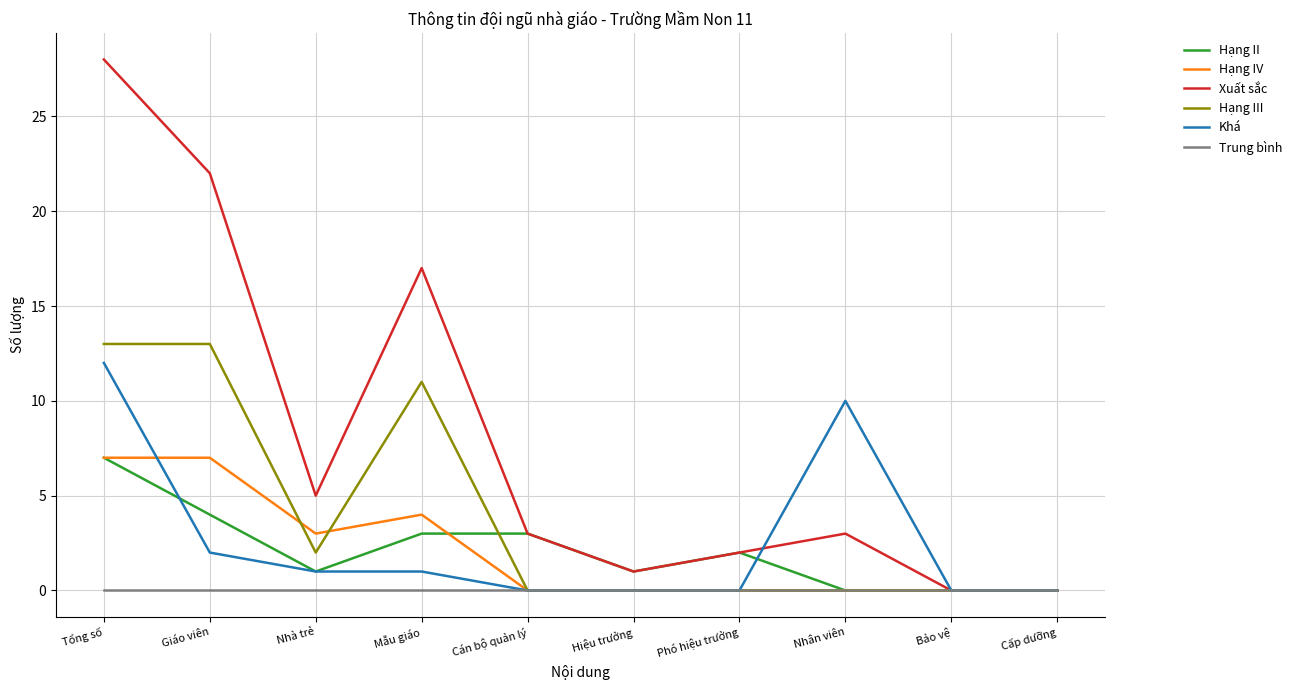

Reading right to left, what are all the values shown in this chart?

Hạng II: Cấp dưỡng=0	Bảo vệ=0	Nhân viên=0	Phó hiệu trưởng=2	Hiệu trưởng=1	Cán bộ quản lý=3	Mẫu giáo=3	Nhà trẻ=1	Giáo viên=4	Tổng số=7
Hạng IV: Cấp dưỡng=0	Bảo vệ=0	Nhân viên=0	Phó hiệu trưởng=0	Hiệu trưởng=0	Cán bộ quản lý=0	Mẫu giáo=4	Nhà trẻ=3	Giáo viên=7	Tổng số=7
Xuất sắc: Cấp dưỡng=0	Bảo vệ=0	Nhân viên=3	Phó hiệu trưởng=2	Hiệu trưởng=1	Cán bộ quản lý=3	Mẫu giáo=17	Nhà trẻ=5	Giáo viên=22	Tổng số=28
Hạng III: Cấp dưỡng=0	Bảo vệ=0	Nhân viên=0	Phó hiệu trưởng=0	Hiệu trưởng=0	Cán bộ quản lý=0	Mẫu giáo=11	Nhà trẻ=2	Giáo viên=13	Tổng số=13
Khá: Cấp dưỡng=0	Bảo vệ=0	Nhân viên=10	Phó hiệu trưởng=0	Hiệu trưởng=0	Cán bộ quản lý=0	Mẫu giáo=1	Nhà trẻ=1	Giáo viên=2	Tổng số=12
Trung bình: Cấp dưỡng=0	Bảo vệ=0	Nhân viên=0	Phó hiệu trưởng=0	Hiệu trưởng=0	Cán bộ quản lý=0	Mẫu giáo=0	Nhà trẻ=0	Giáo viên=0	Tổng số=0